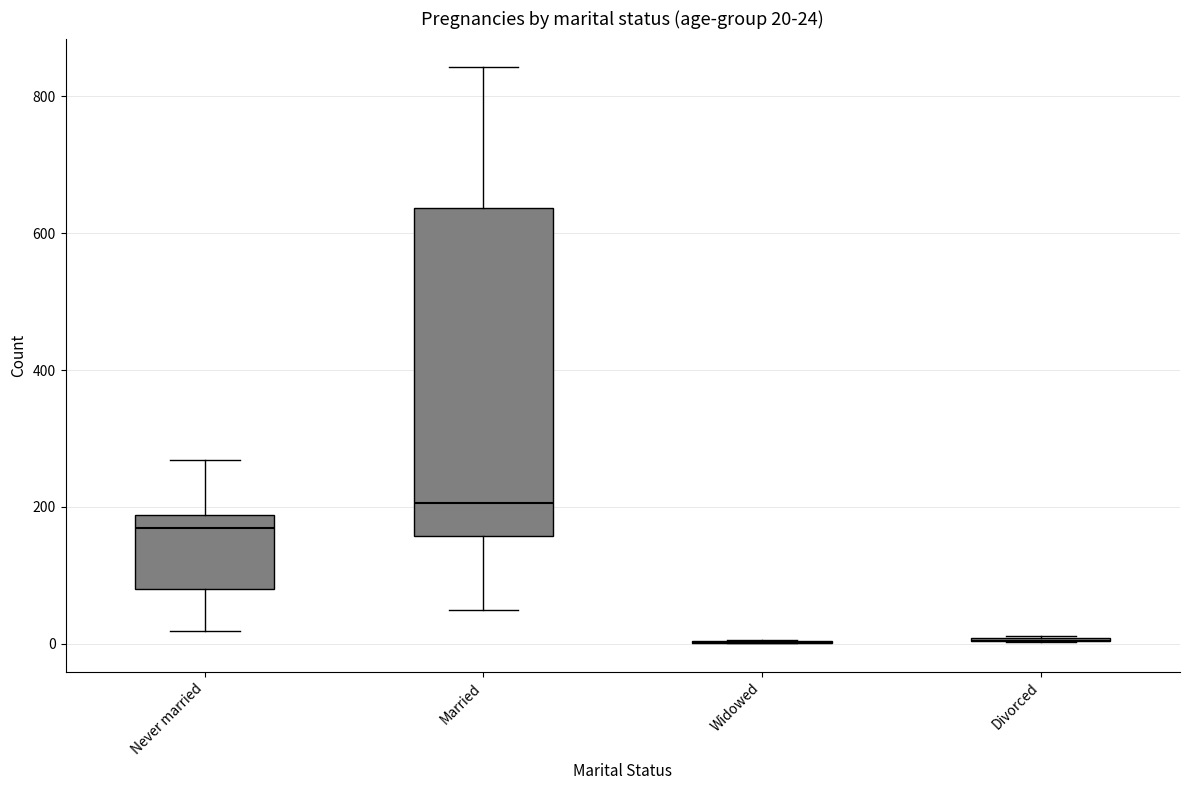

Which box is the tallest, from its lower edge to its upper edge?

Married